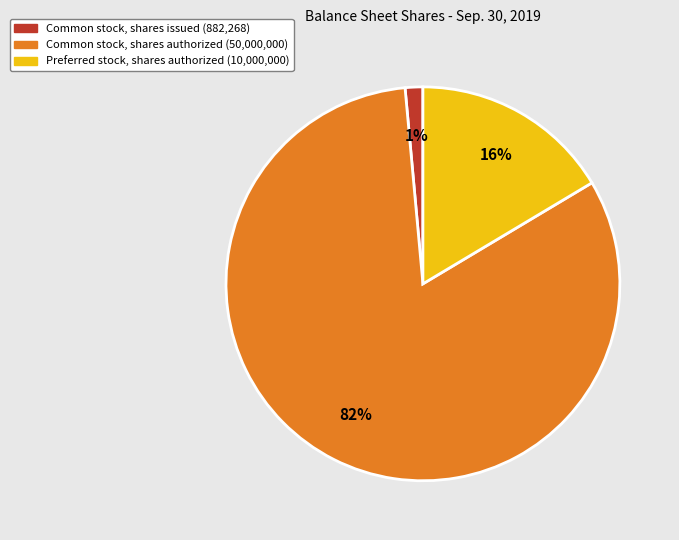

Count the number of slices in the pie.

3